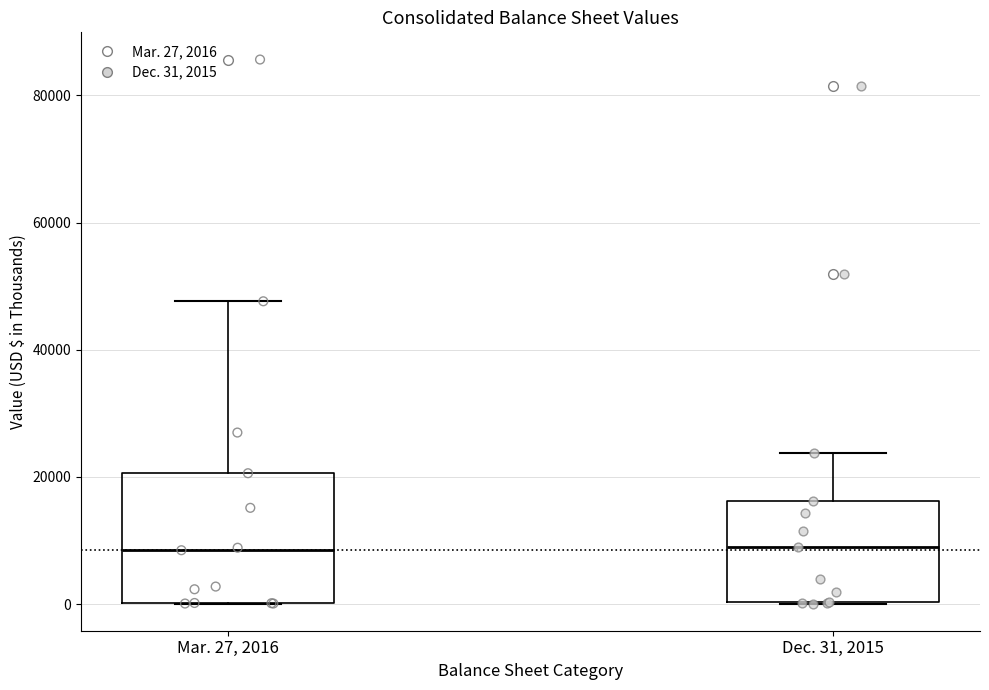

Which box is the tallest, from its lower edge to its upper edge?

Mar. 27, 2016